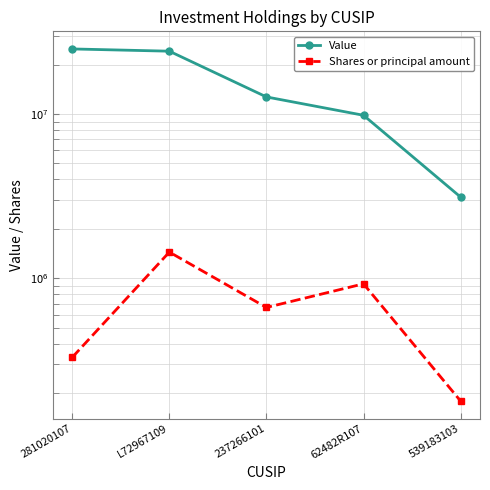

What is the approximate value of Value at 62482R107, to the nearest 100?

9825000